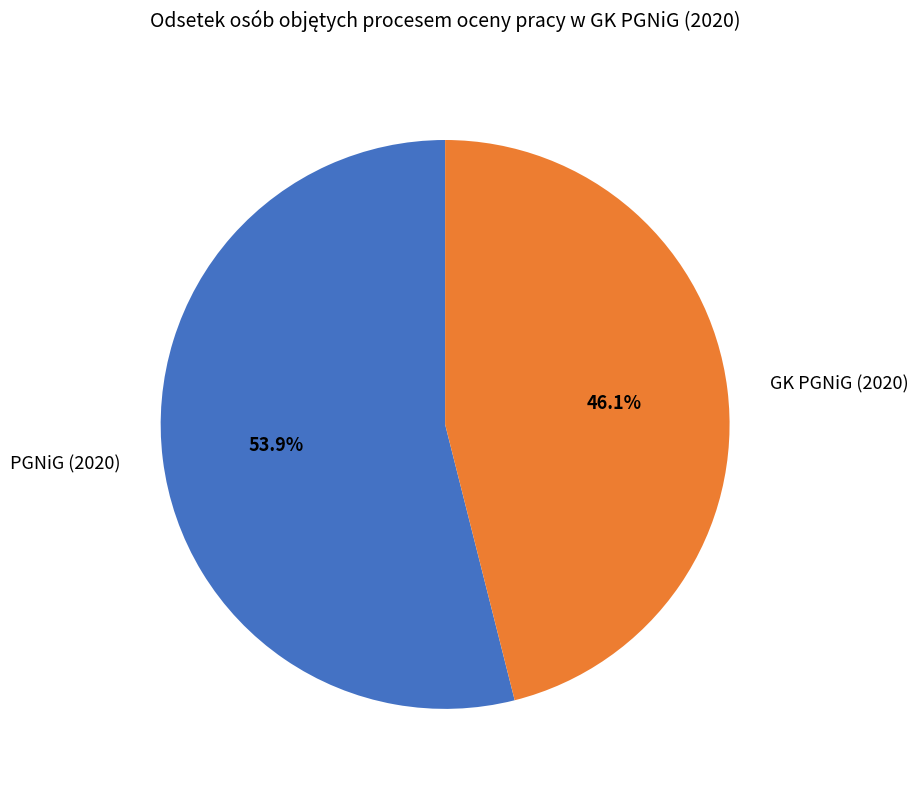

Which slice is the largest?

PGNiG (2020)